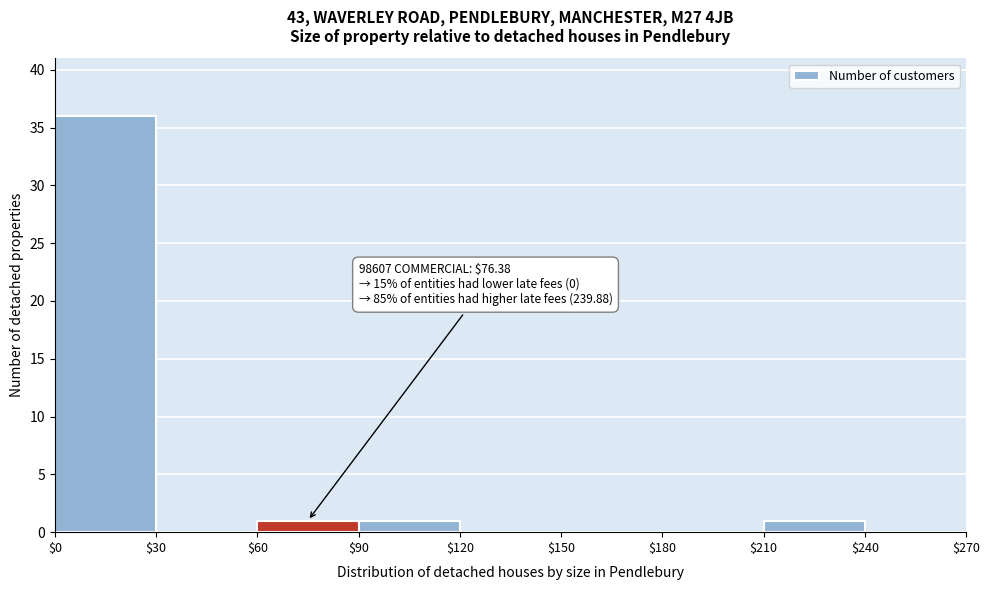

Over which range of the x-axis is the bar tallest?

$0 to $30